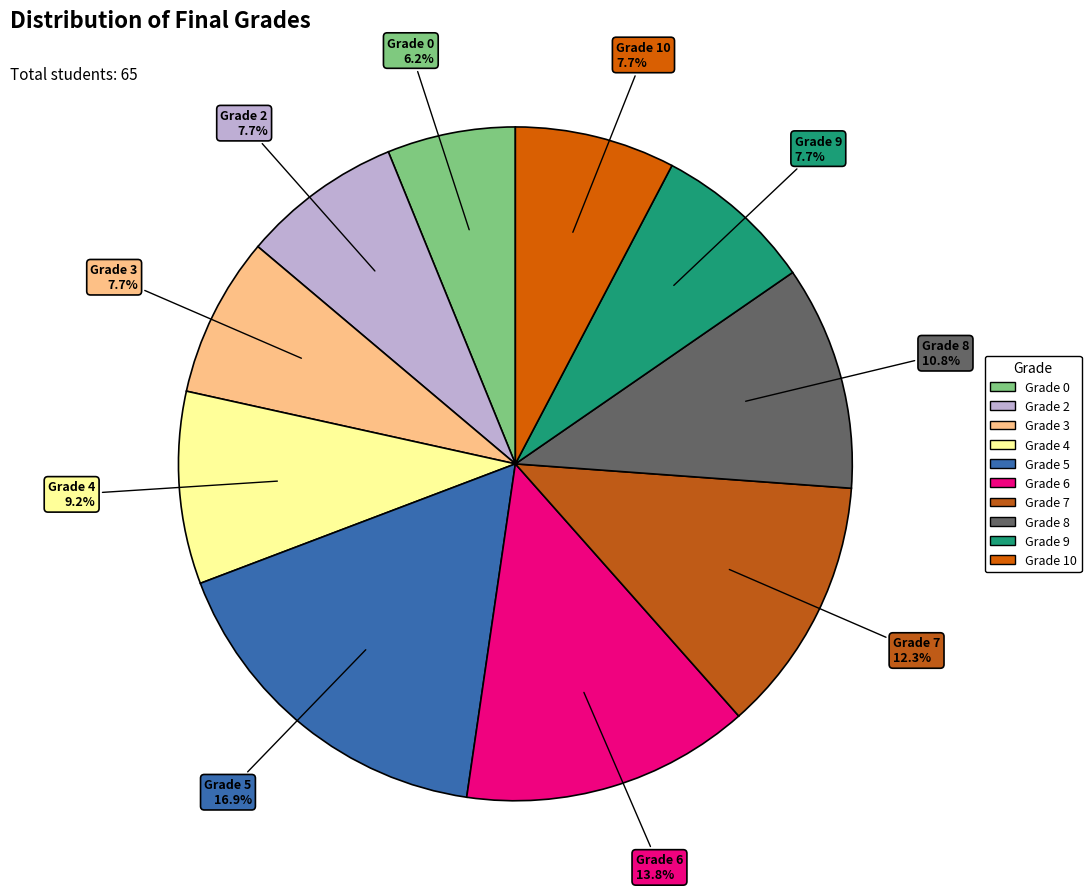

Is there a majority slice in this chart?

No